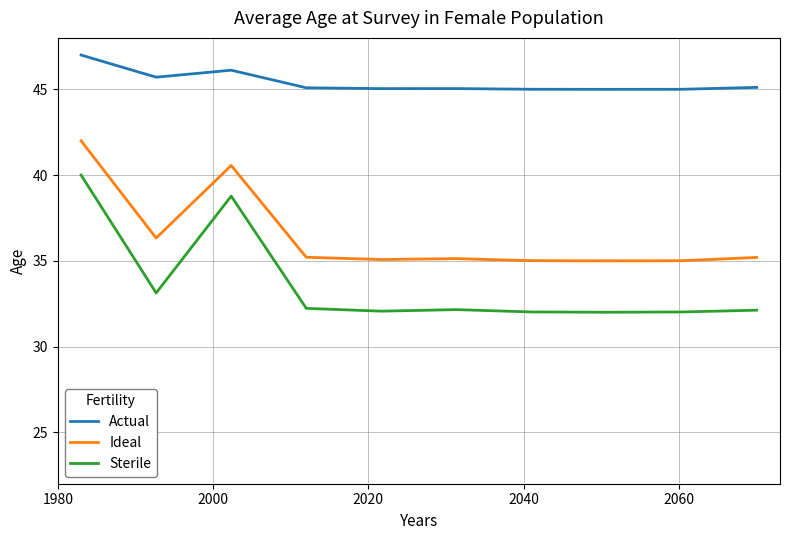

True or false: Sterile and Actual cross at least once.

False